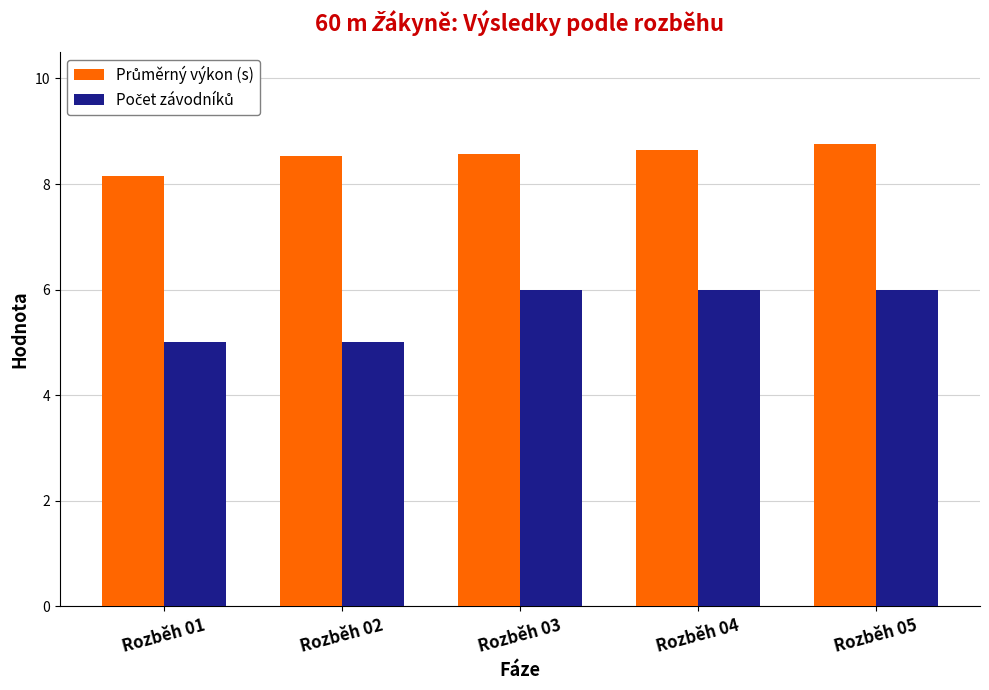

What is the spread (max minus min) of values at Rozběh 04?

2.6